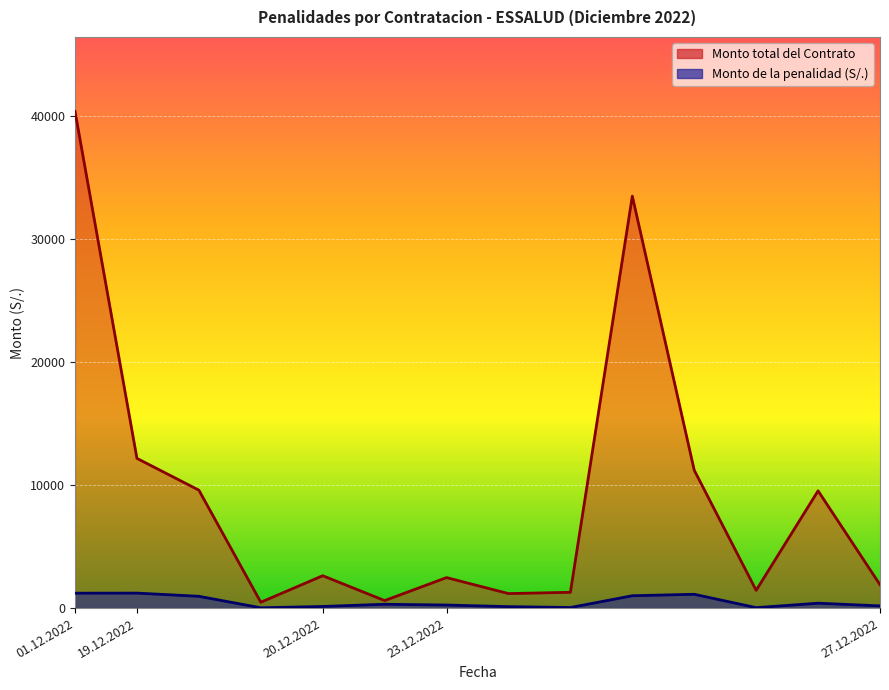

Which category has the highest value across all series?

01.12.2022